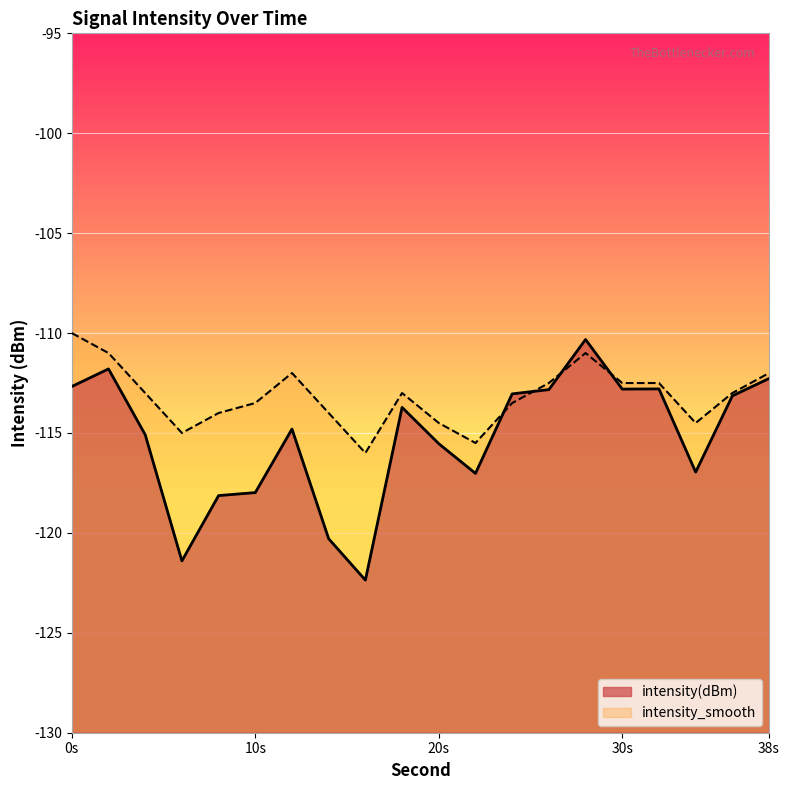

What is the highest value of the intensity_smooth series?

-110.0